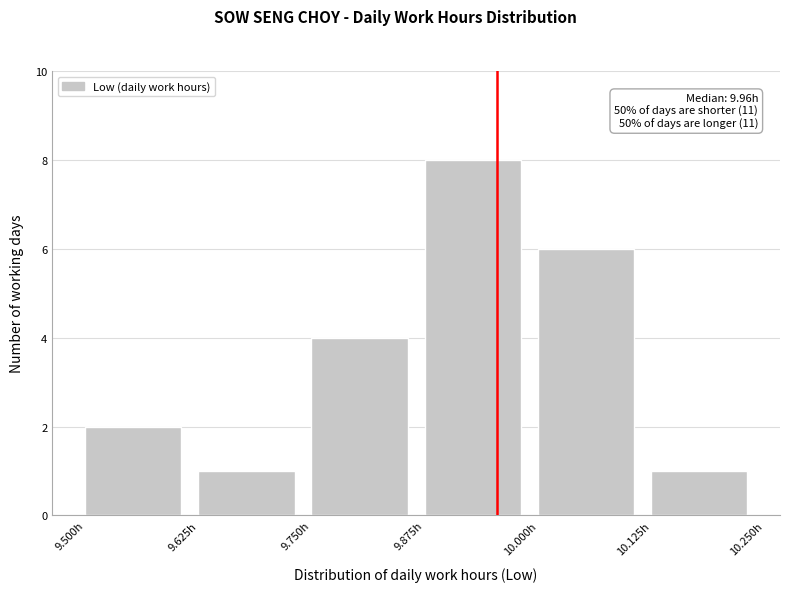

Over which range of the x-axis is the bar tallest?

9.875 to 10.000